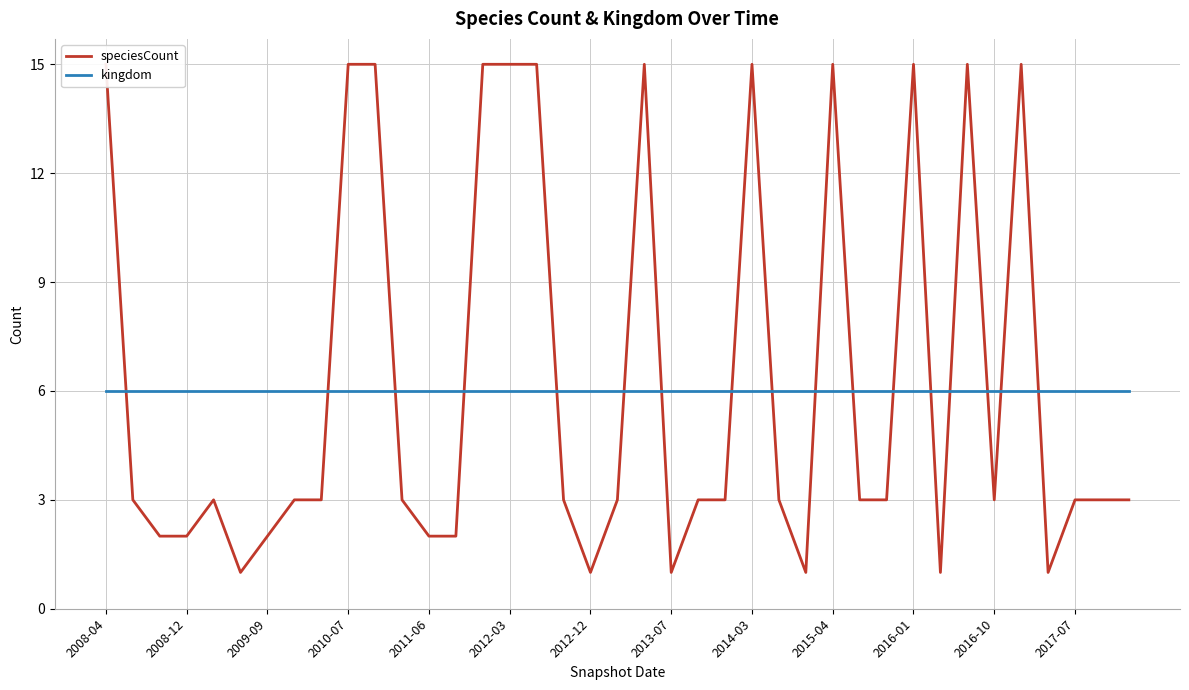

Is it true that kingdom equals 8 at 2009-09?

False